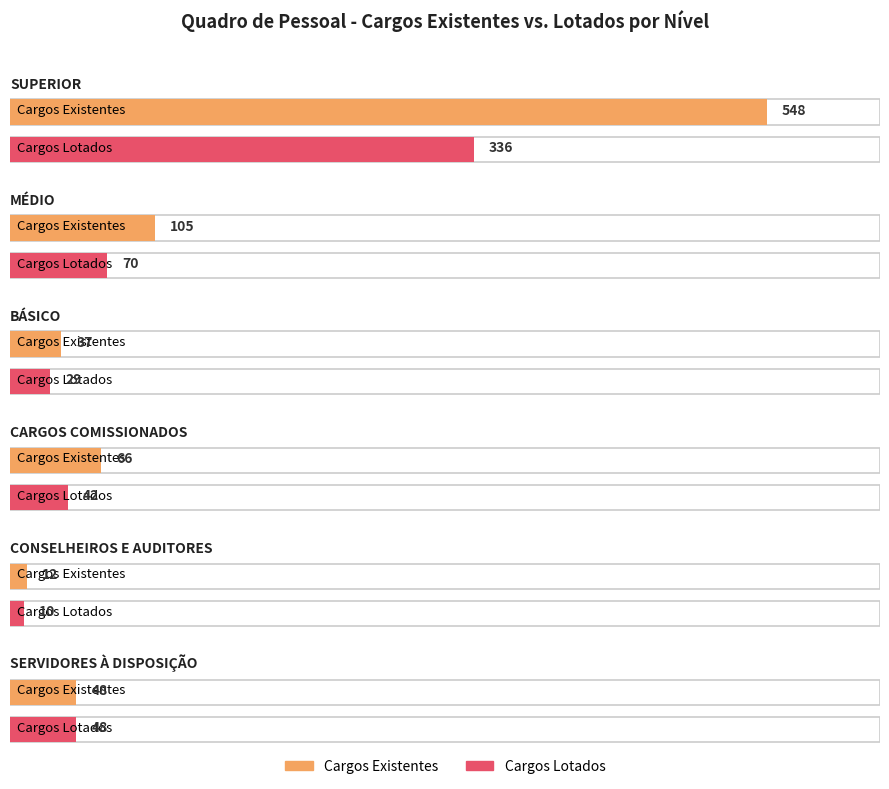

At MÉDIO, list the series in order from smallest to largest.

Cargos Lotados, Cargos Existentes